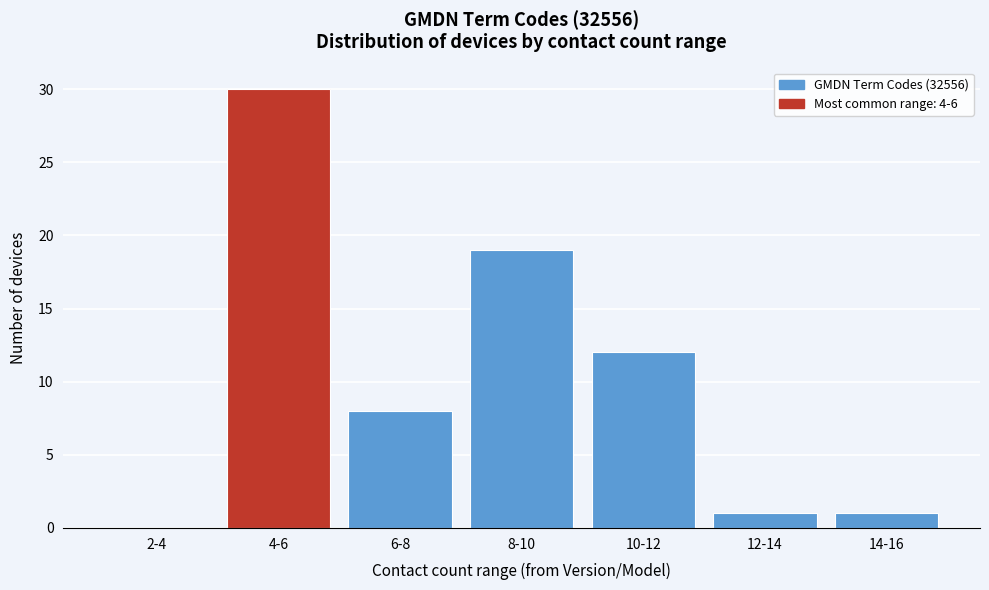

Reading left to right, extract all data points from this chart.

2-4=0	4-6=30	6-8=8	8-10=19	10-12=12	12-14=1	14-16=1